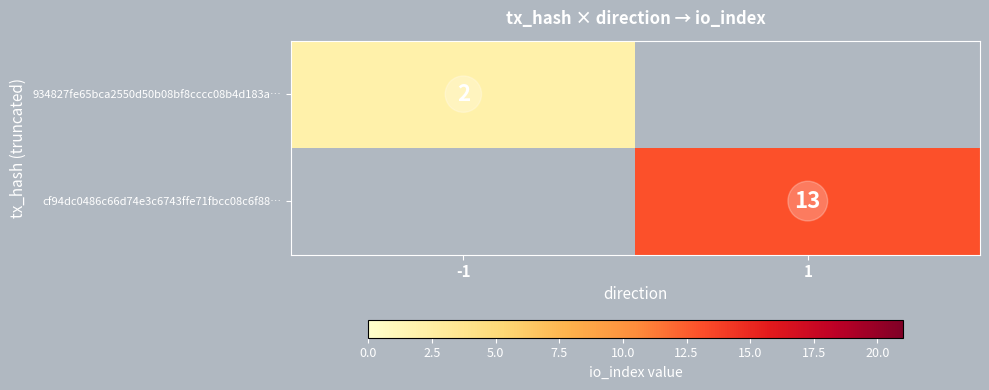

The value of cf94dc0486c66d74e3c6743ffe71fbcc08c6f88… at 1 is 22.8. True or false?

False